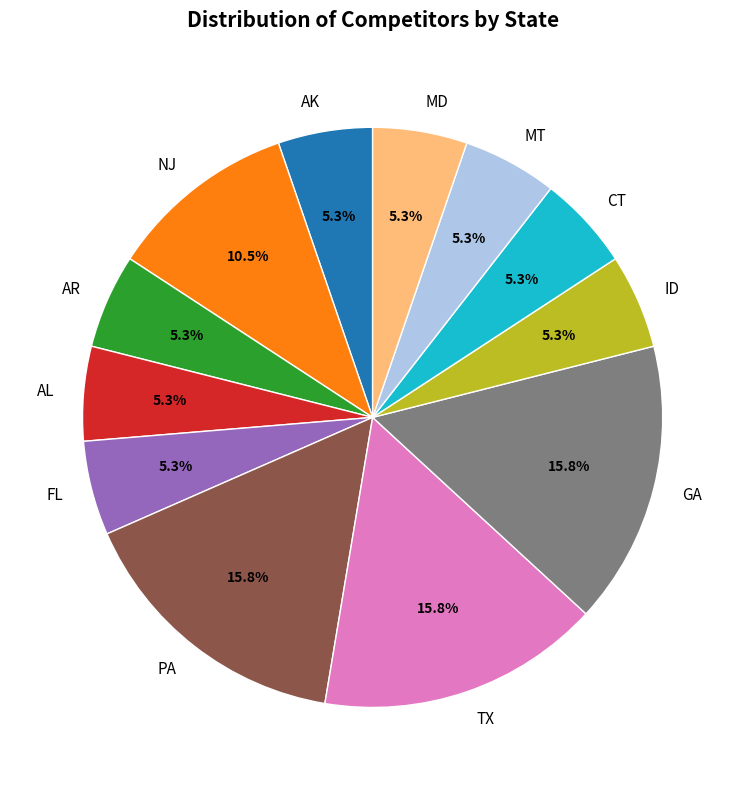

Does CT represent more than half of the total?

No